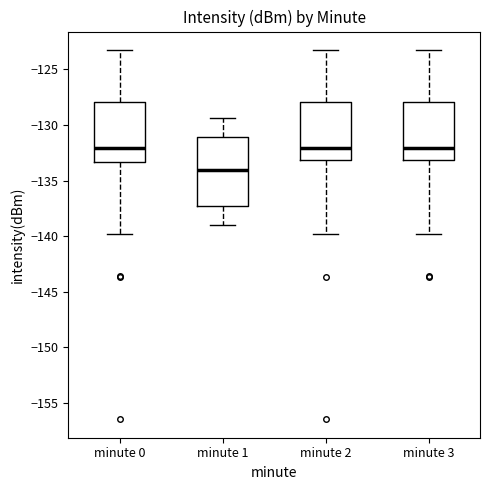

Reading left to right, read every box against the y-axis: the position of its median line, the range the box covers, and the ends of its whiskers. The values are not printed on the chart, so give them approximately, as read against the axis.

minute 0: median -132.0, box -133.5 to -128.0, whiskers -140.0 to -123.0
minute 1: median -134.0, box -137.5 to -131.0, whiskers -139.0 to -129.5
minute 2: median -132.0, box -133.0 to -128.0, whiskers -140.0 to -123.0
minute 3: median -132.0, box -133.0 to -128.0, whiskers -140.0 to -123.0